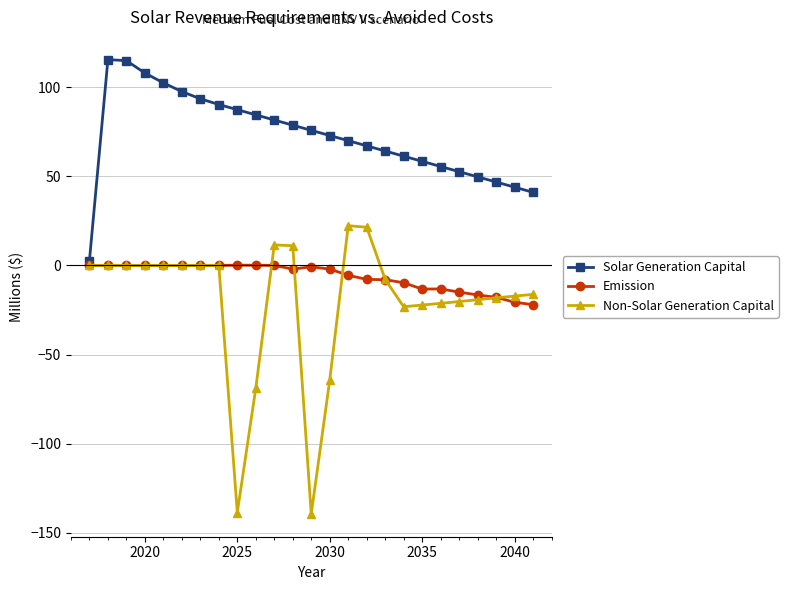

Which series has the widest spread of values?

Non-Solar Generation Capital